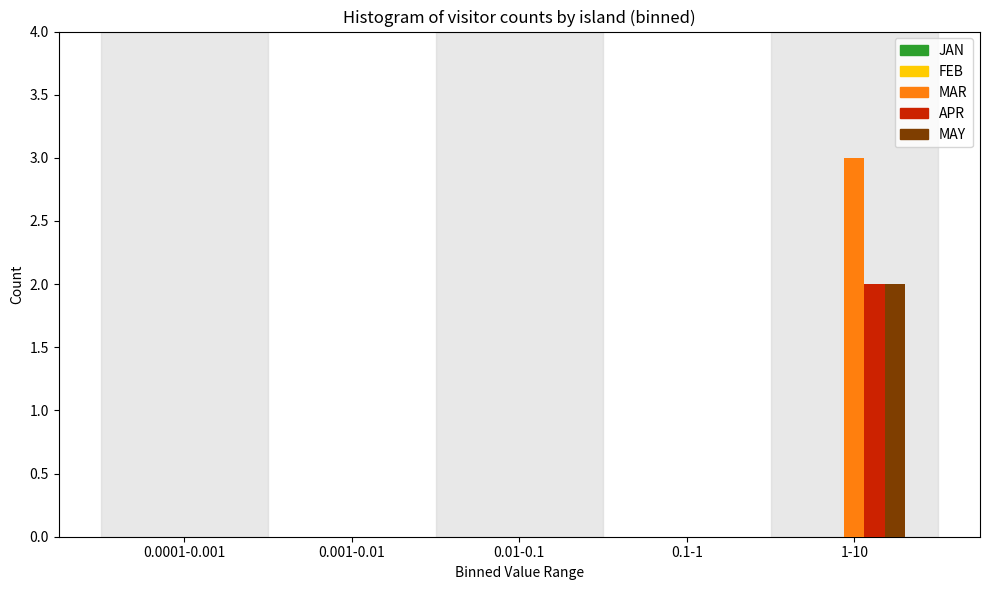

At which category is the sum across all series the highest?

1-10